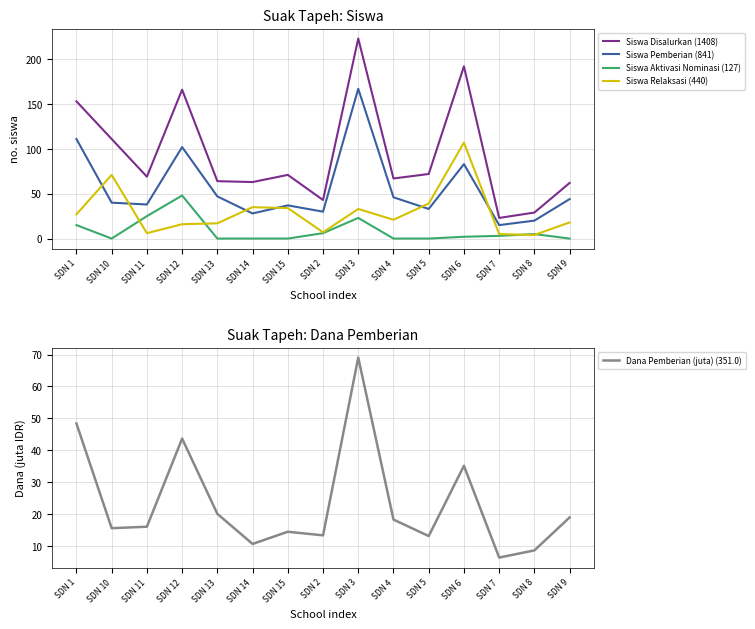

How many values in the Dana Pemberian (juta) (351.0) series exceed 15?

9